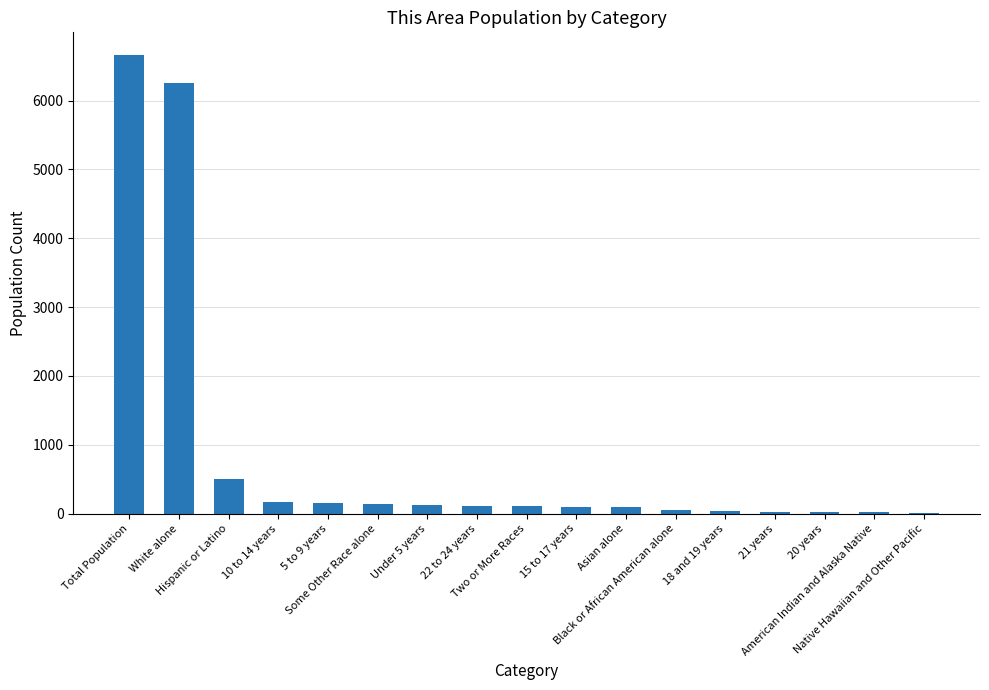

What is the maximum value shown in the chart?

6658